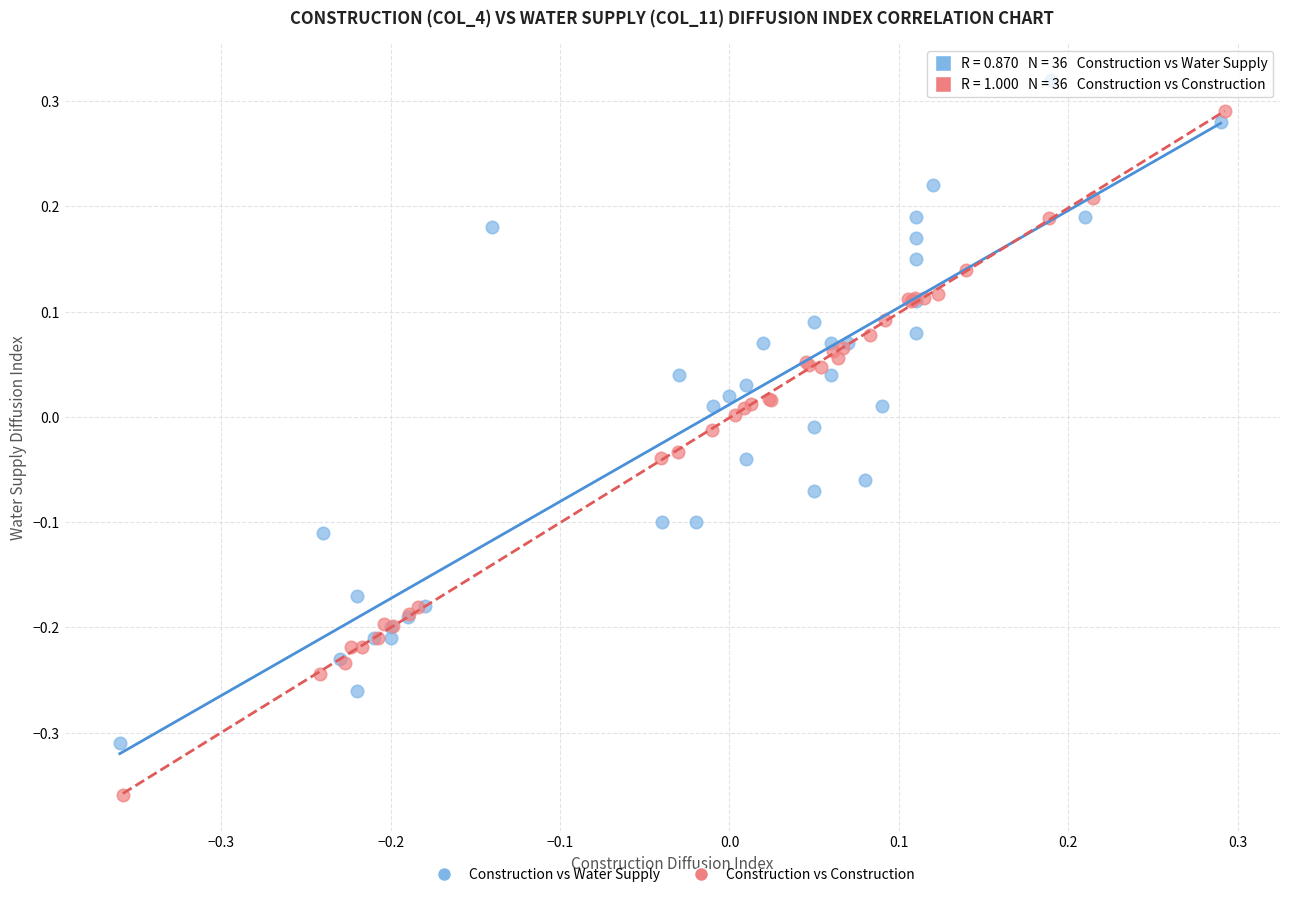

Which series contains the lowest Y value?

Construction vs Construction